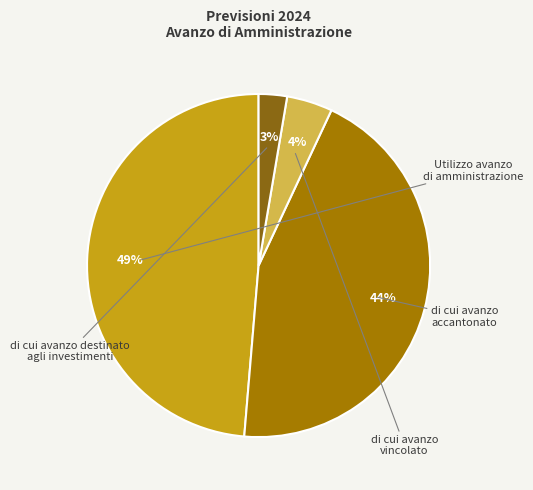

What is the change in value from di cui avanzo accantonato to di cui avanzo vincolato?

-4389960.0